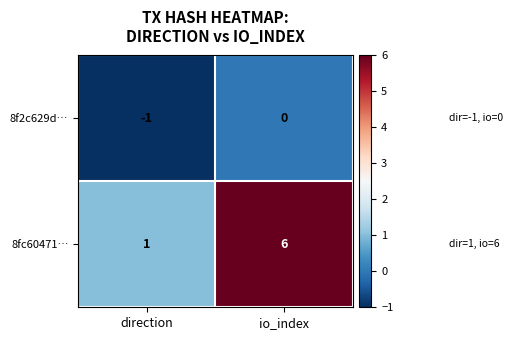

What is the smallest value displayed?

-1